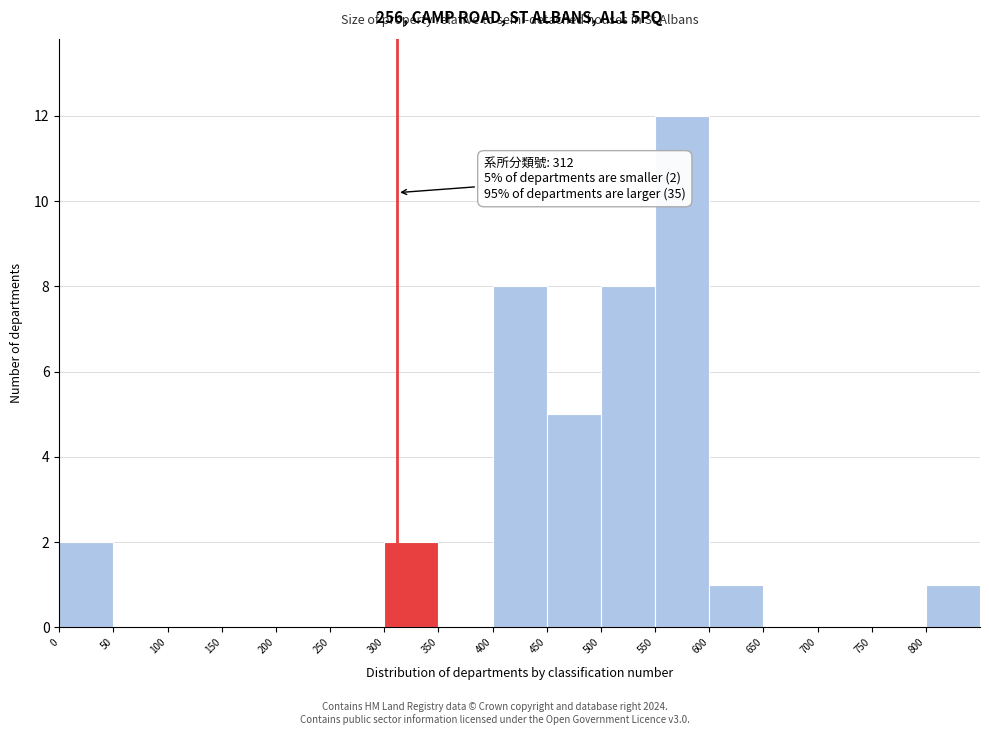

Over which range of the x-axis is the bar tallest?

550 to 600